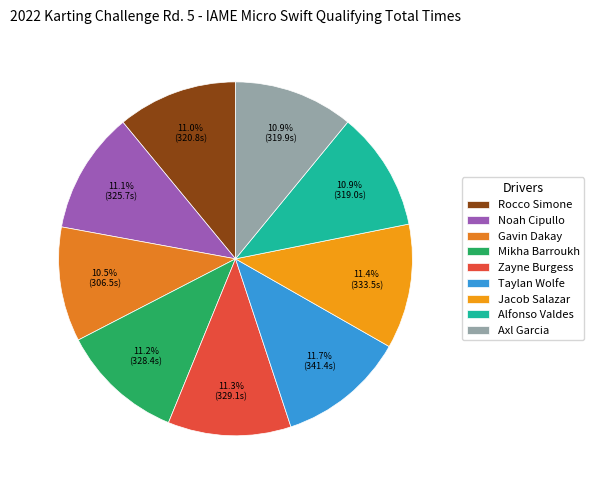

How many segments does this pie chart have?

9